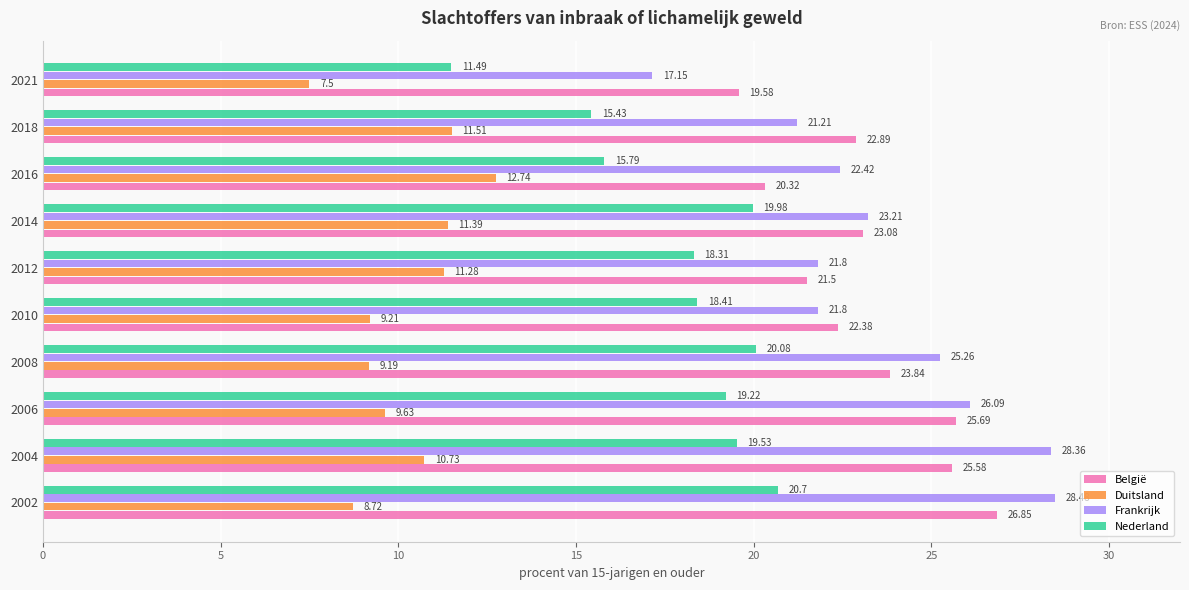

What is the smallest value displayed?

7.5